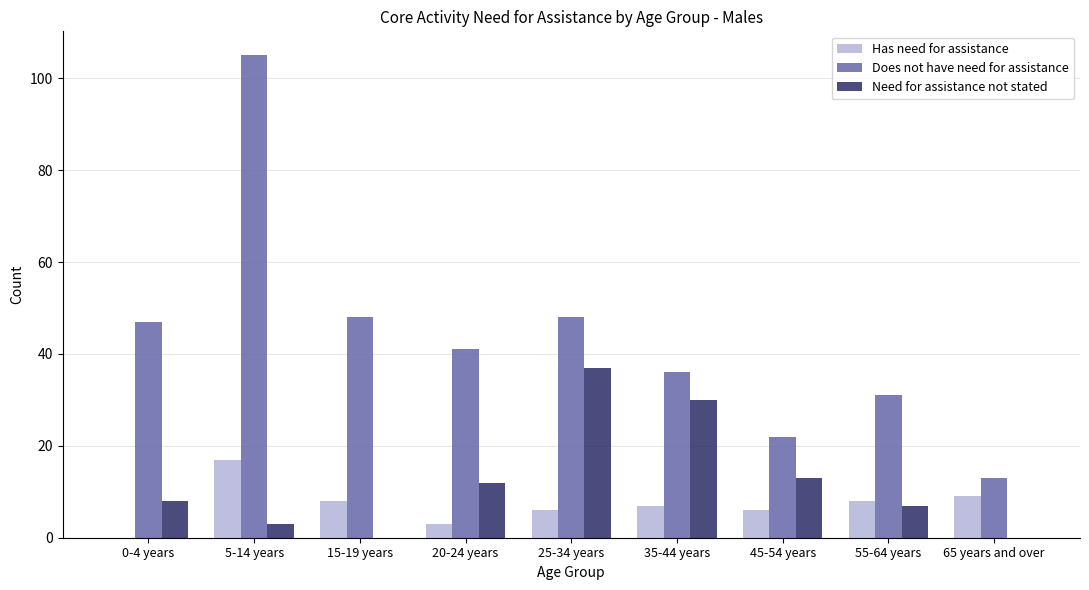

What is the spread (max minus min) of values at 20-24 years?

38